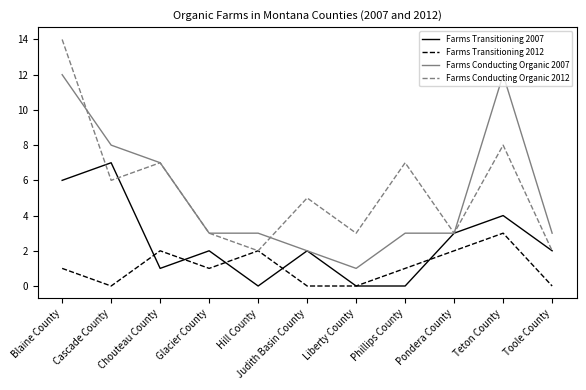

What is the minimum value for Farms Conducting Organic 2007?

1